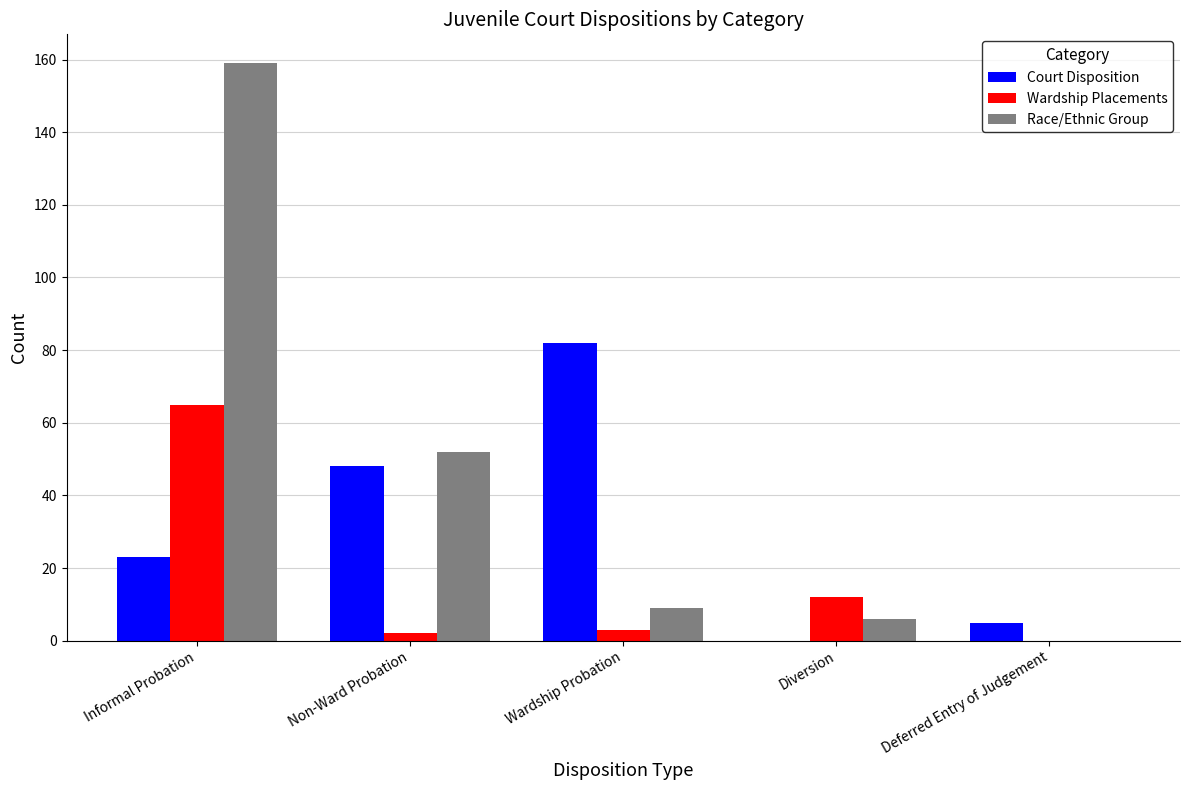

At which category does the chart reach its peak across all series?

Informal Probation